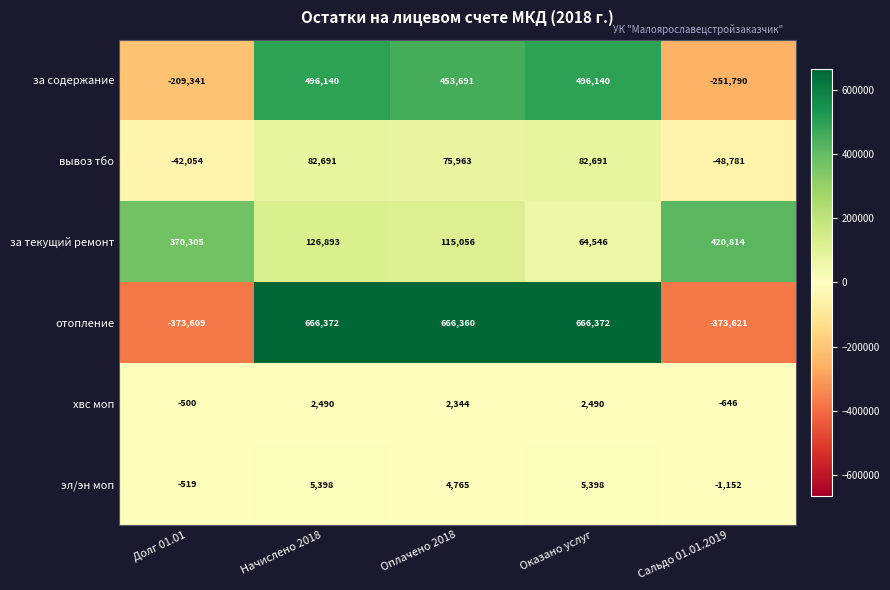

At which label does отопление first exceed 666360?

Начислено 2018